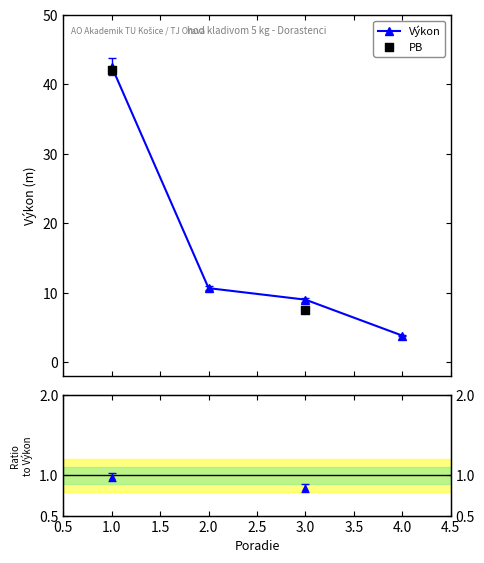

Which series has the widest spread of Y values?

Výkon